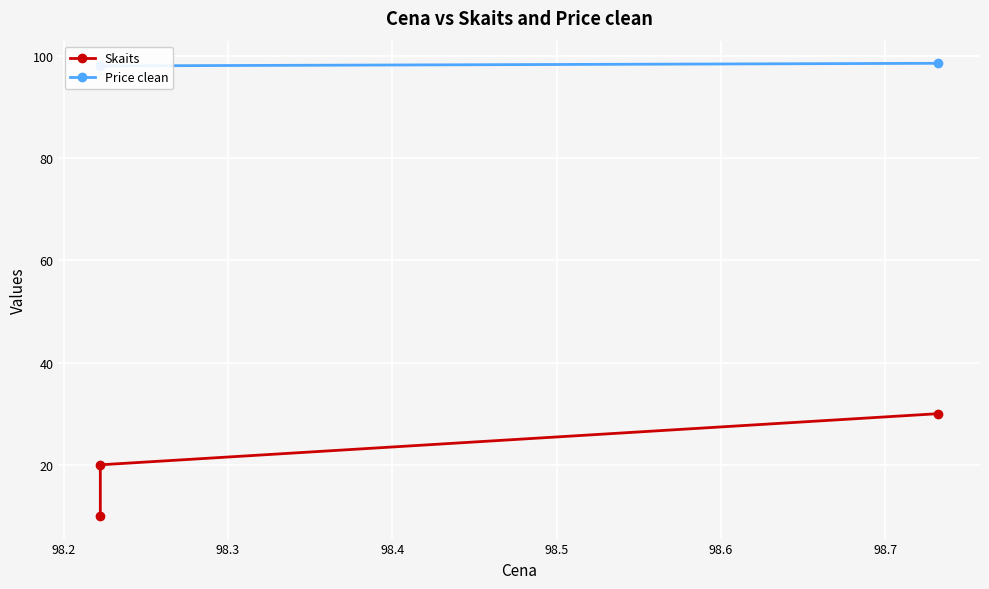

How many data points does each series have?

3